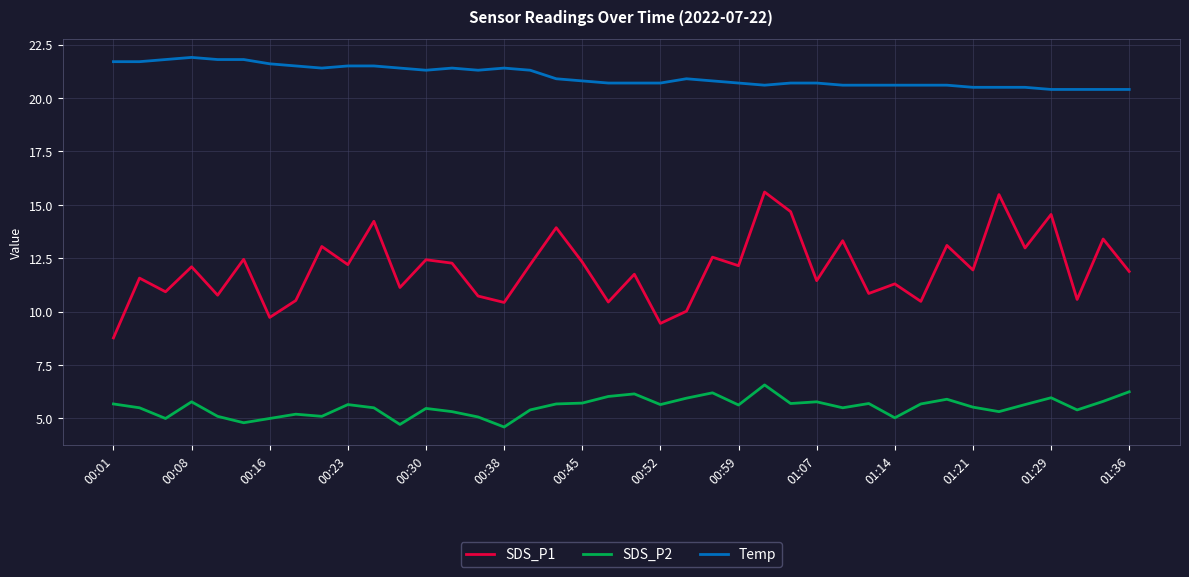

What is the sum of all Temp values?

840.6